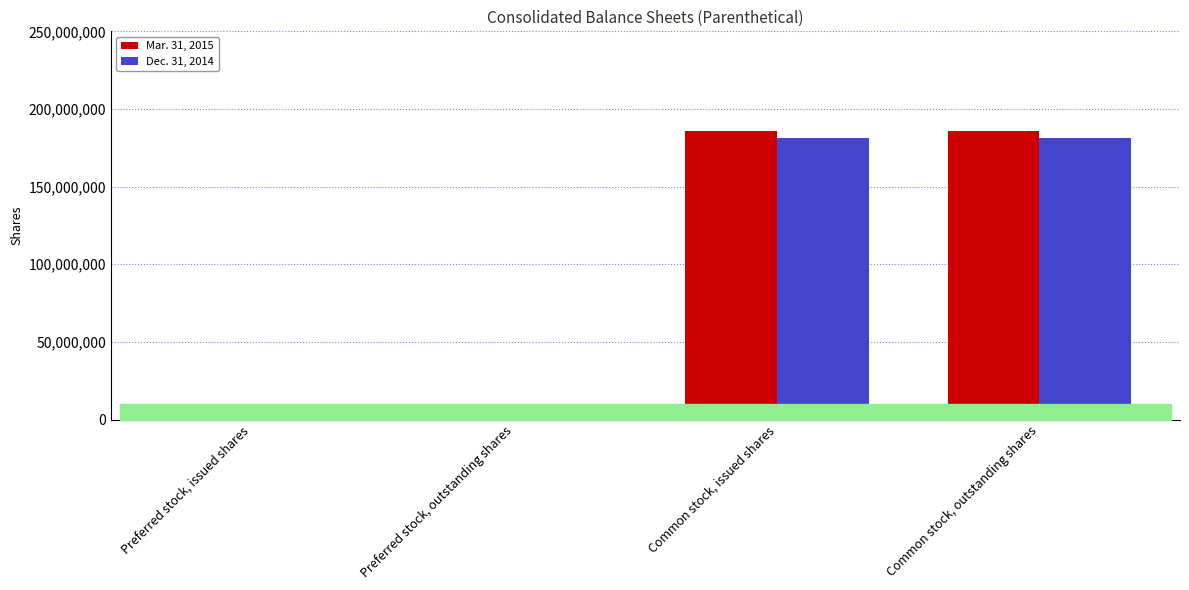

How many Mar. 31, 2015 values are between 200000 and 185683227?

4